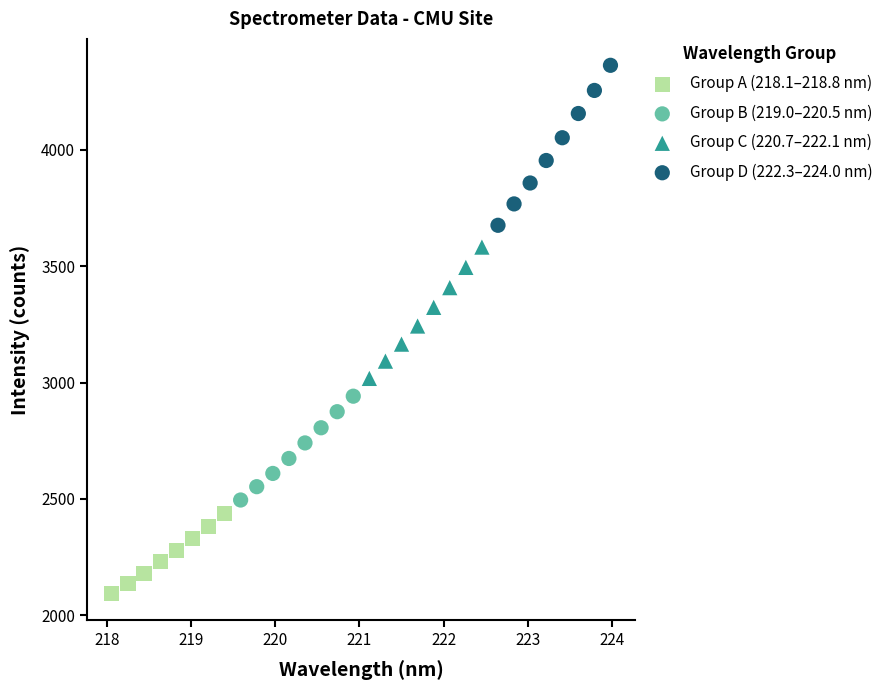

Which series reaches the minimum Y coordinate?

Group A (218.1–218.8 nm)